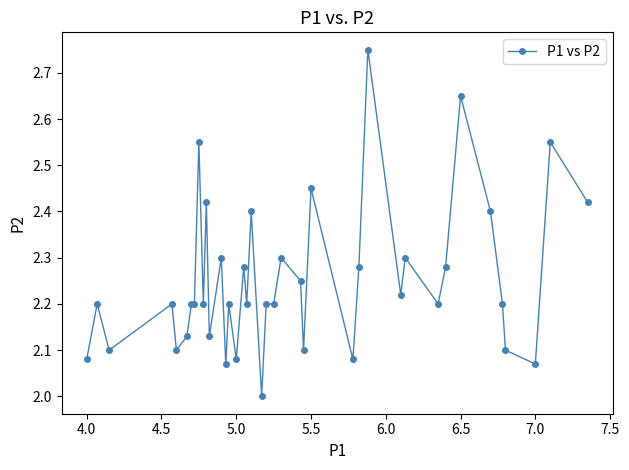

What is the smallest value displayed?

2.0